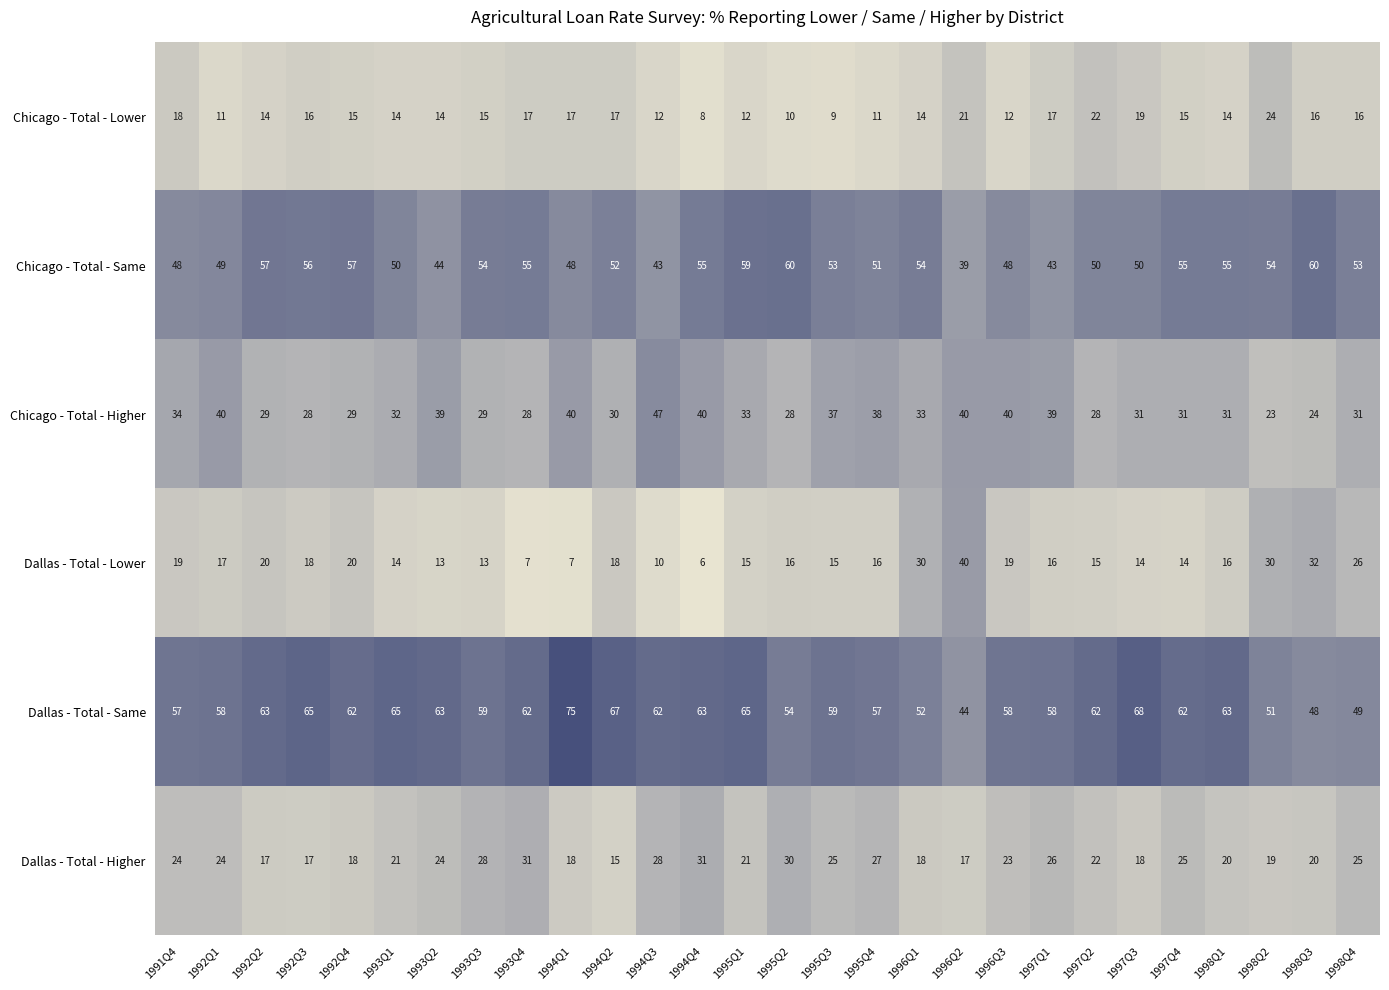

List the series in order of their peak value, highest first.

Dallas - Total - Same, Chicago - Total - Same, Chicago - Total - Higher, Dallas - Total - Lower, Dallas - Total - Higher, Chicago - Total - Lower